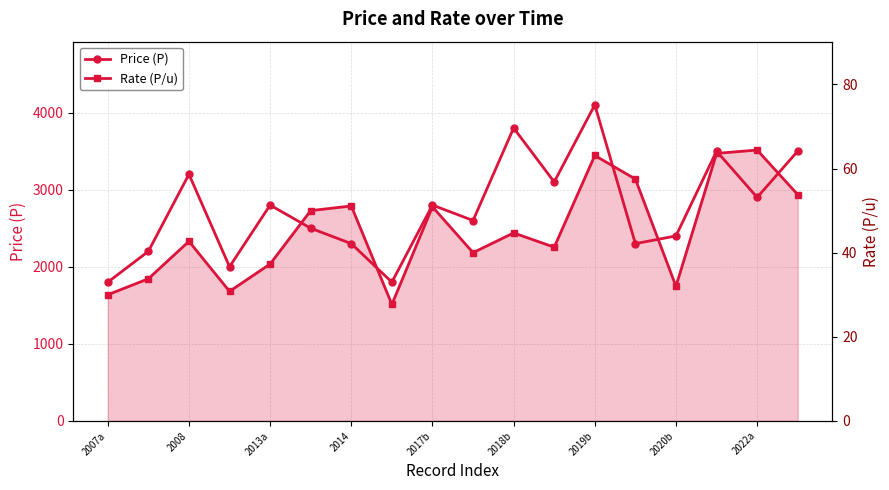

What is the difference between the second highest and minimum values in the Price (P) series?

2000.0